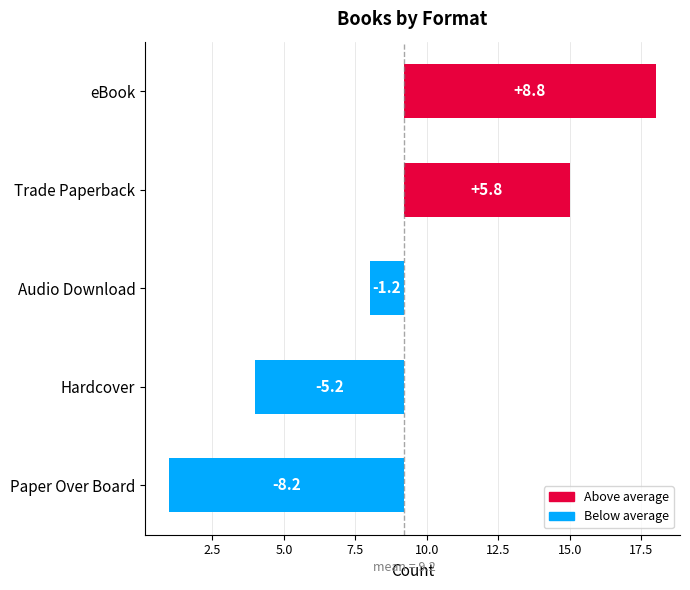

What is the difference between the maximum and minimum values?

17.0